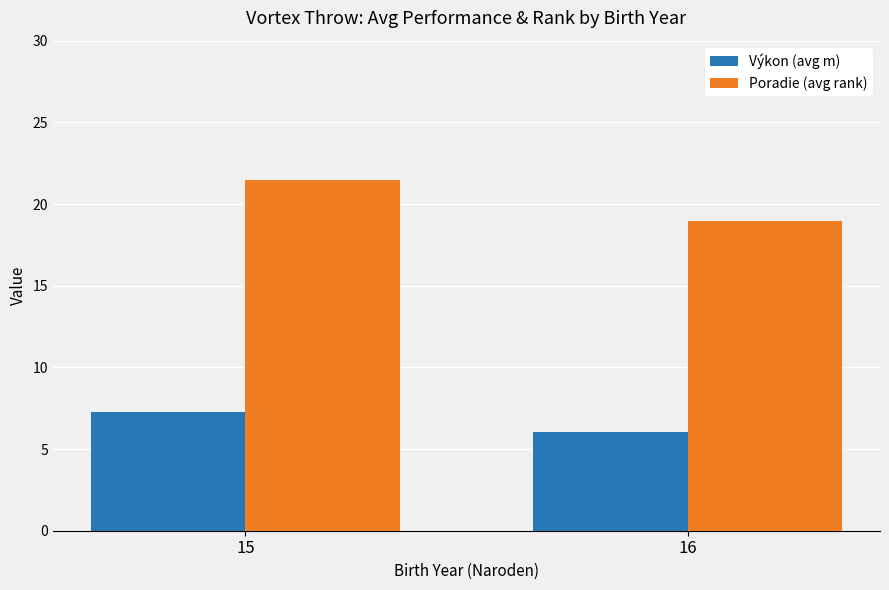

Reading left to right, transcribe all the data shown in this chart.

Výkon (avg m): 7.3	6.0
Poradie (avg rank): 21.5	18.9